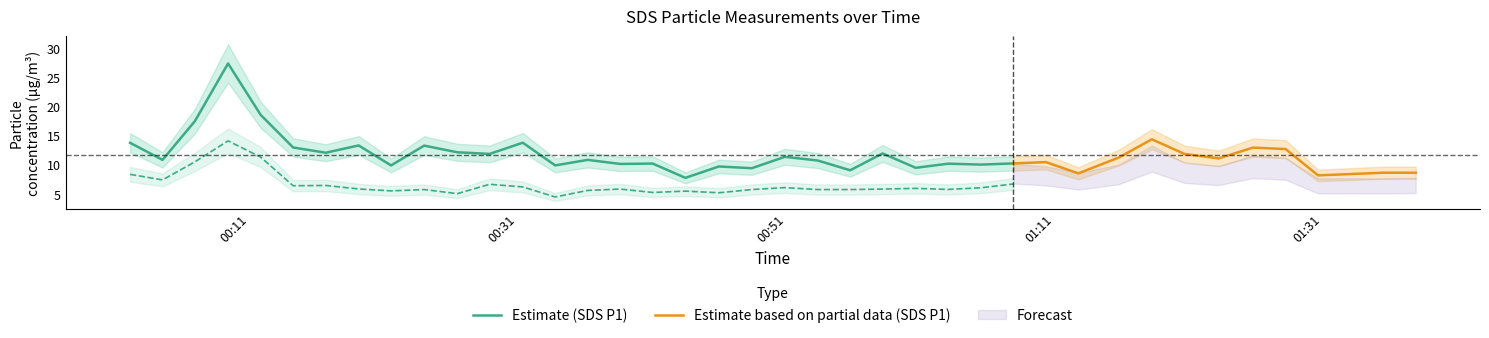

Between 2023/08/24 00:53:21 and 2023/08/24 00:41:03, which is larger?

2023/08/24 00:53:21